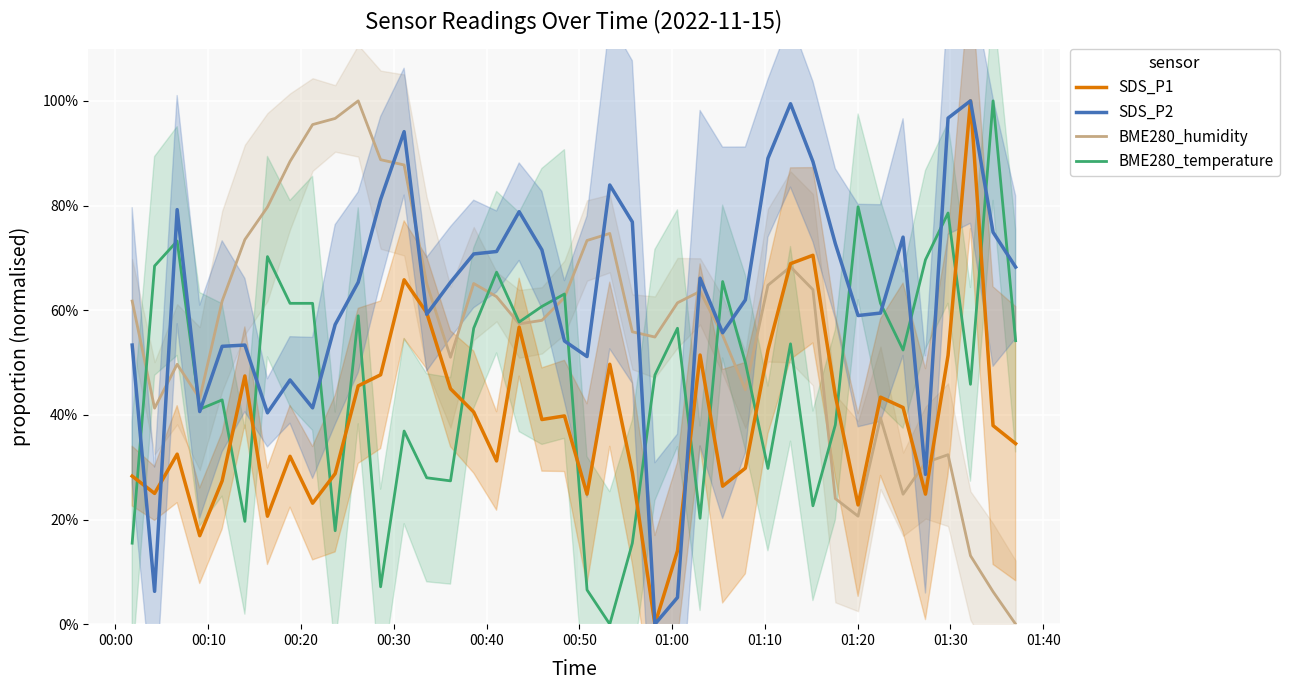

At how many categories does at least one series exceed 0?

40